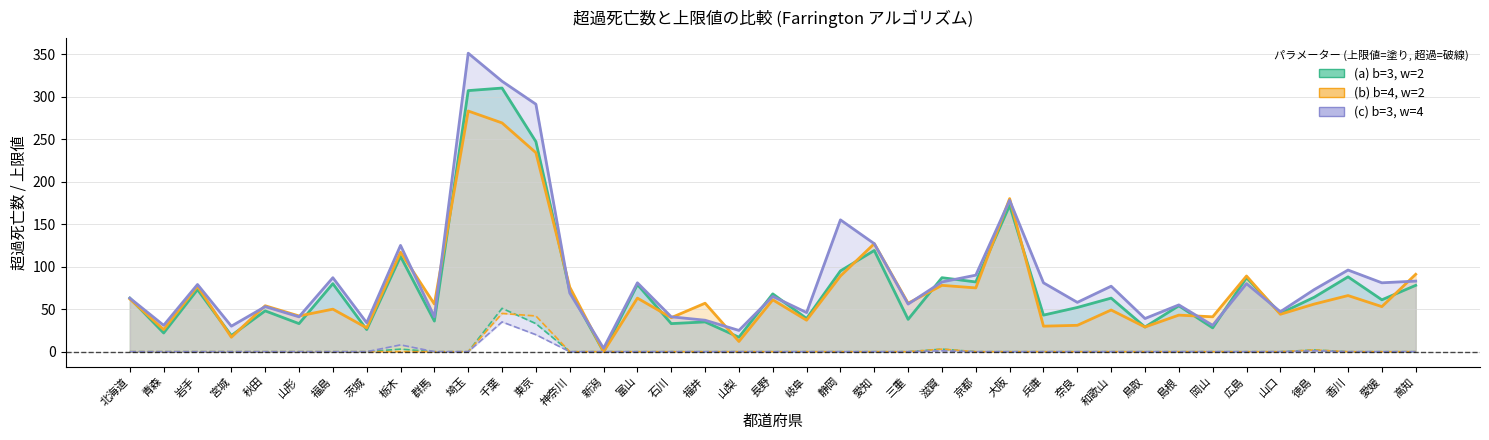

Which series has the largest range (max minus min)?

上限値 (c) b=3,w=4